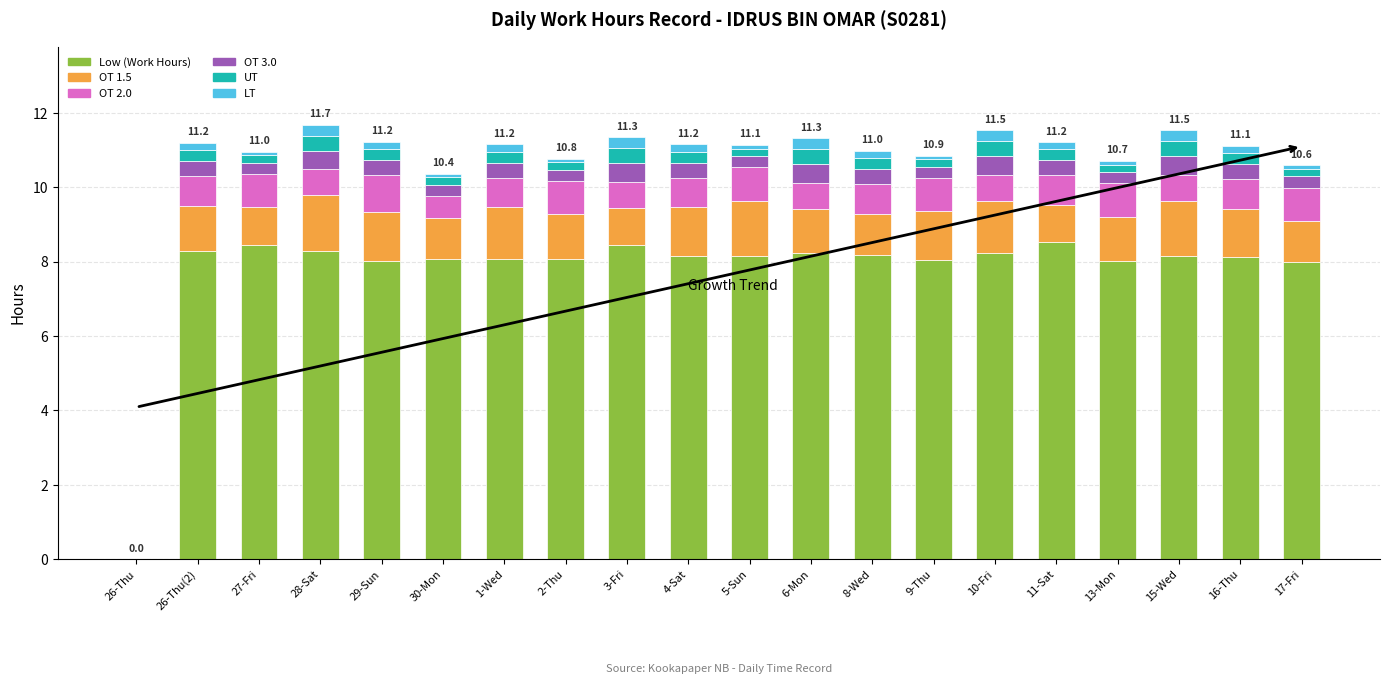

Is it true that Low (Work Hours) equals 8.0 at 17-Fri?

True